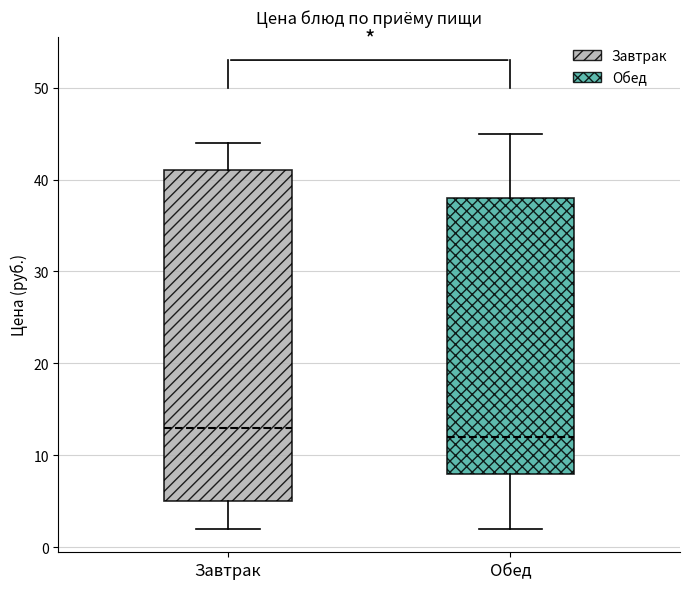

Where is the lower edge of the box for Завтрак on the y-axis? The values are not printed on the chart, so give them approximately, as read against the axis.

5